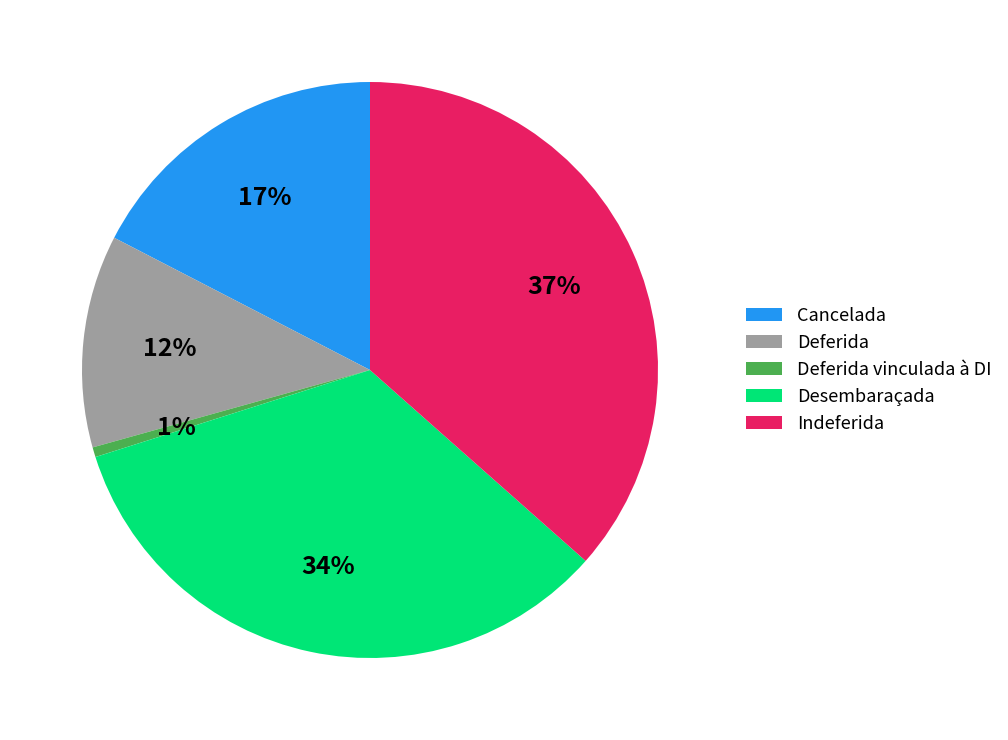

Which slice is the smallest?

Deferida vinculada à DI